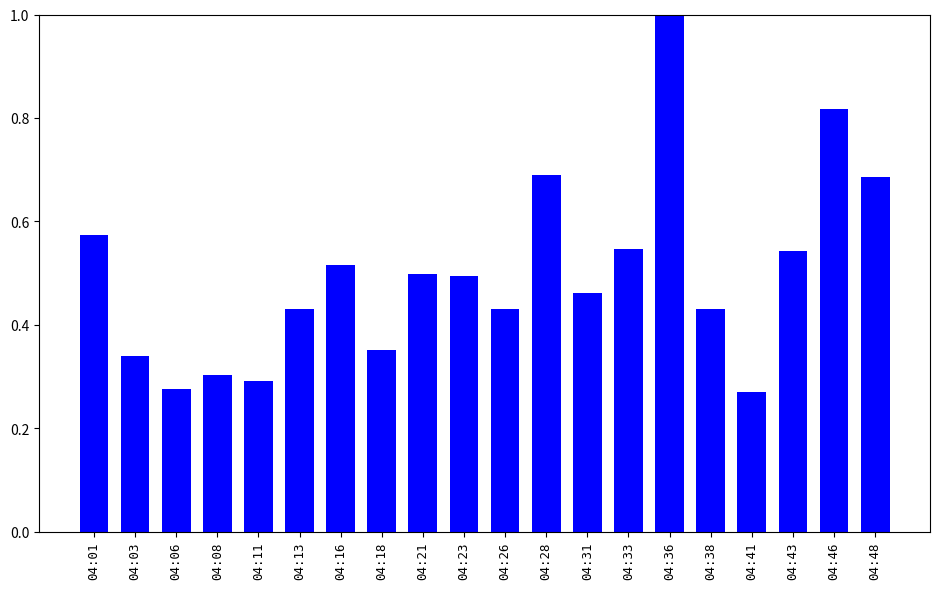

What is the sum of all values?

10.0